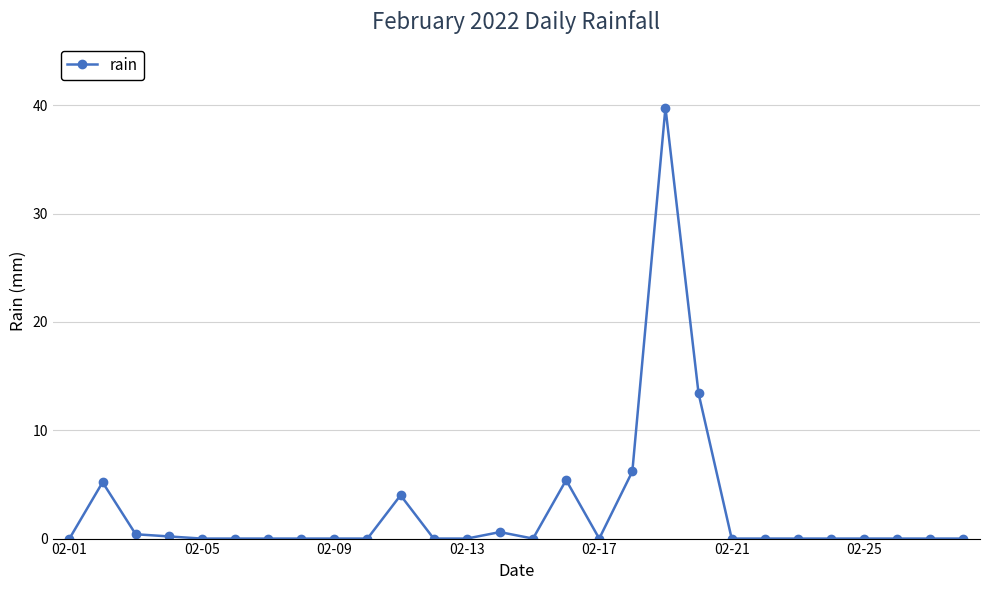

True or false: there are more than 2 points higher than both neighbors.

True